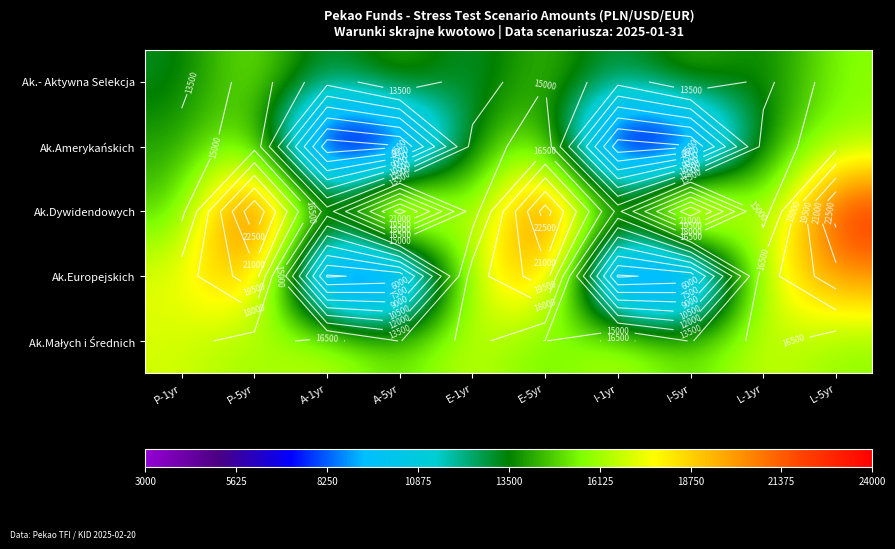

The Ak.Europejskich series shows 20461 at E-5yr. True or false?

True